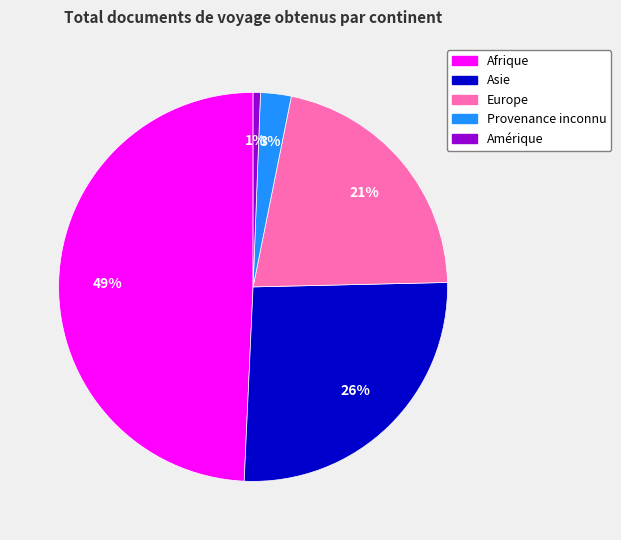

To the nearest percent, what is the combined percentage of Afrique and Provenance inconnu?

52%